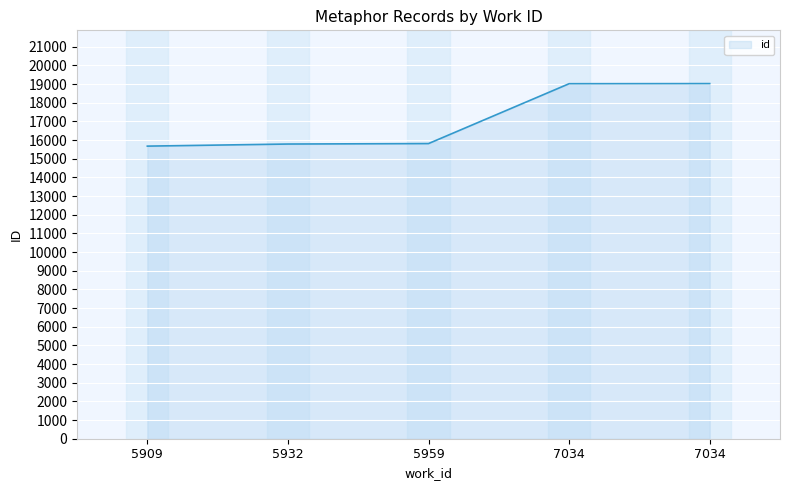

True or false: the data has more than 0 interior local peaks.

False